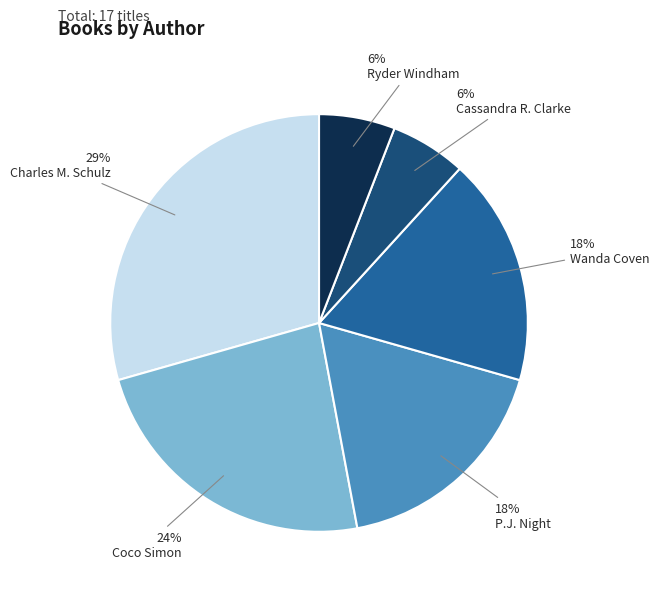

To the nearest percent, what is the average slice percentage?

17%